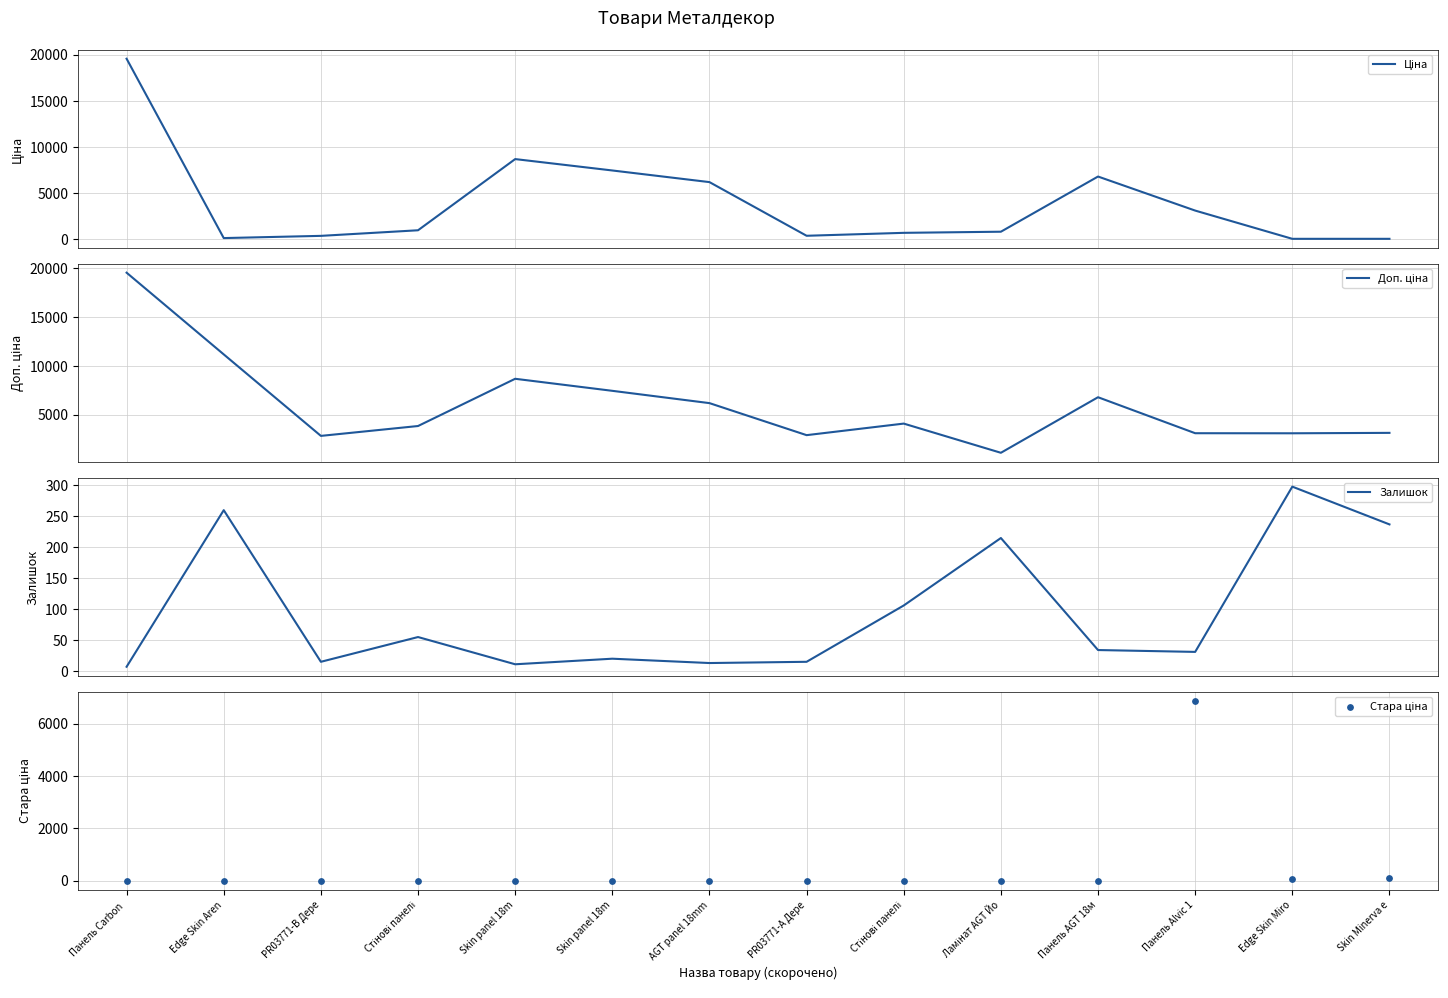

At which category is the sum across all series the highest?

Панель Carbon 